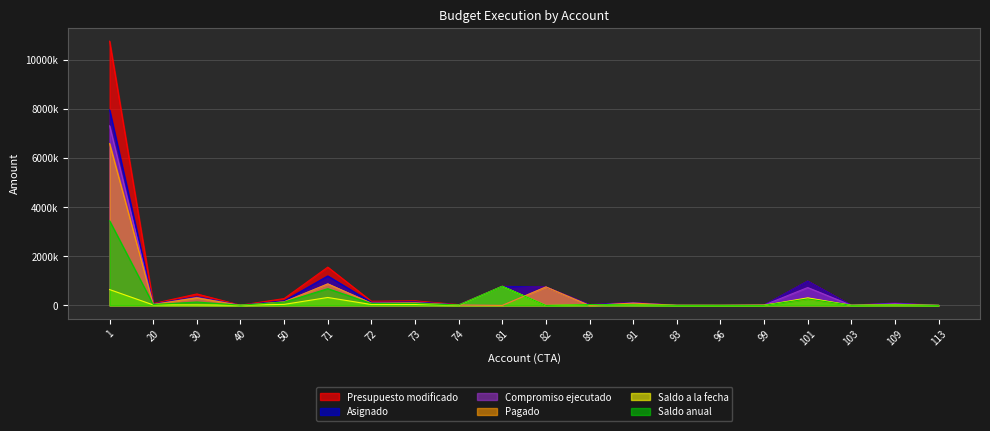

What is the value of the Pagado point at the 8th from the left?

105564.4